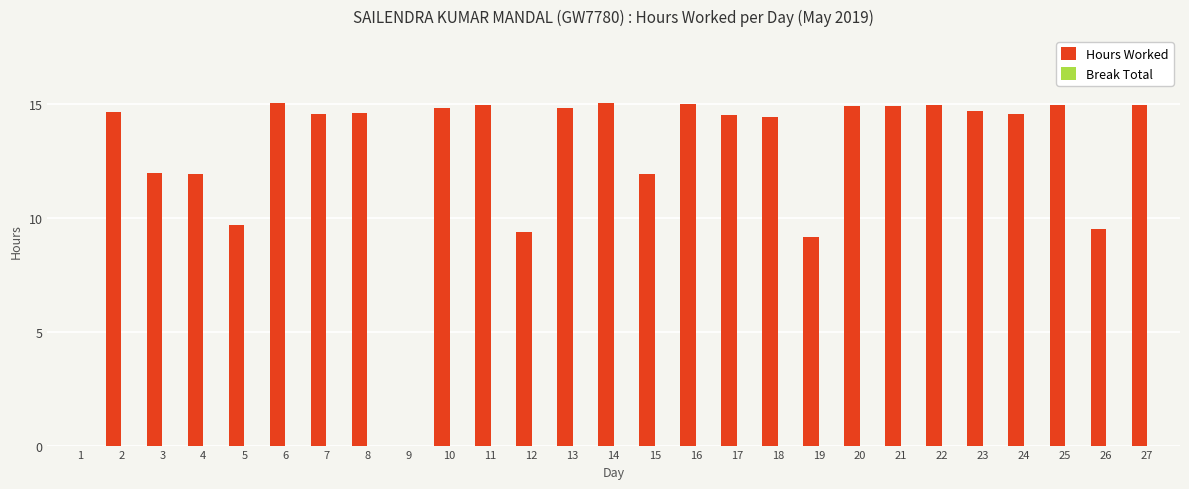

True or false: the data shows 12.0 at 15.

True